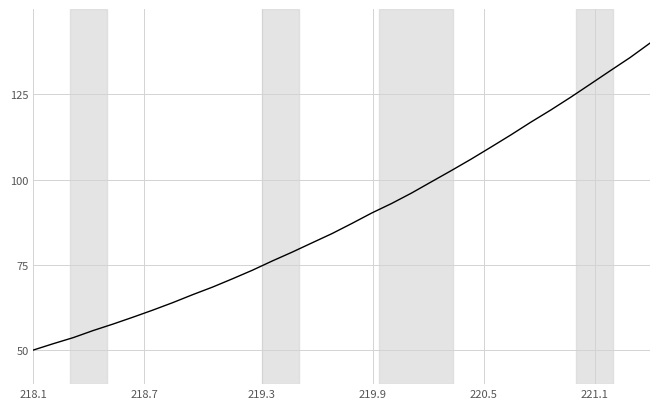

What is the difference between the maximum and minimum values?

90.0